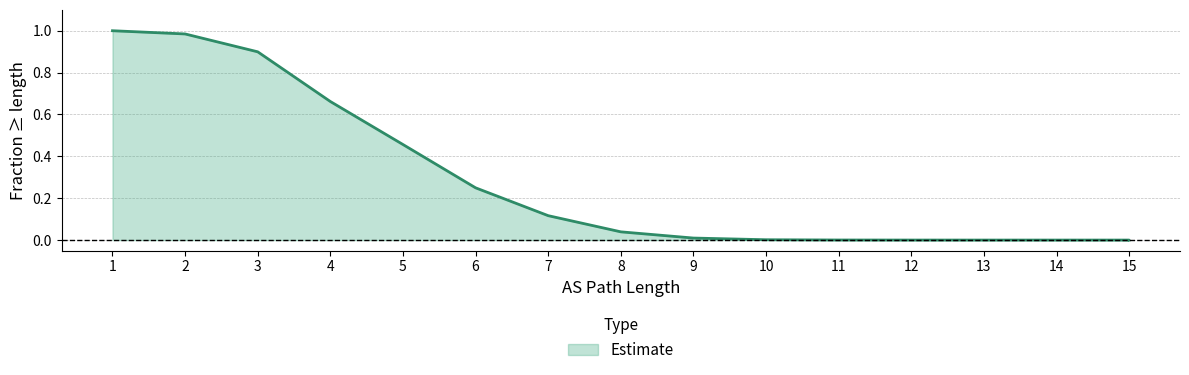

Where is the data nearest to the value 0?

15